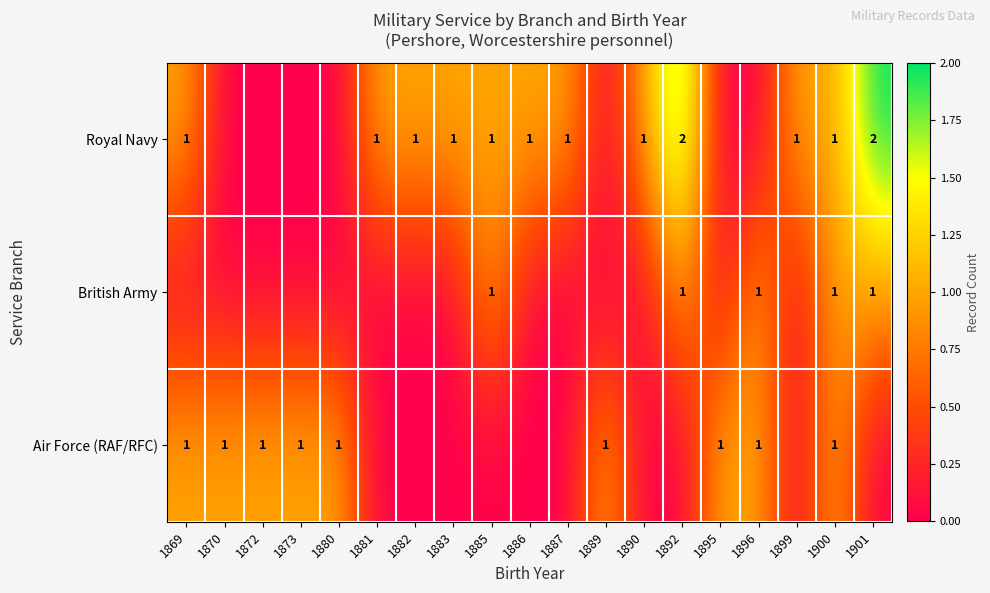

At how many categories does at least one series exceed 1?

2